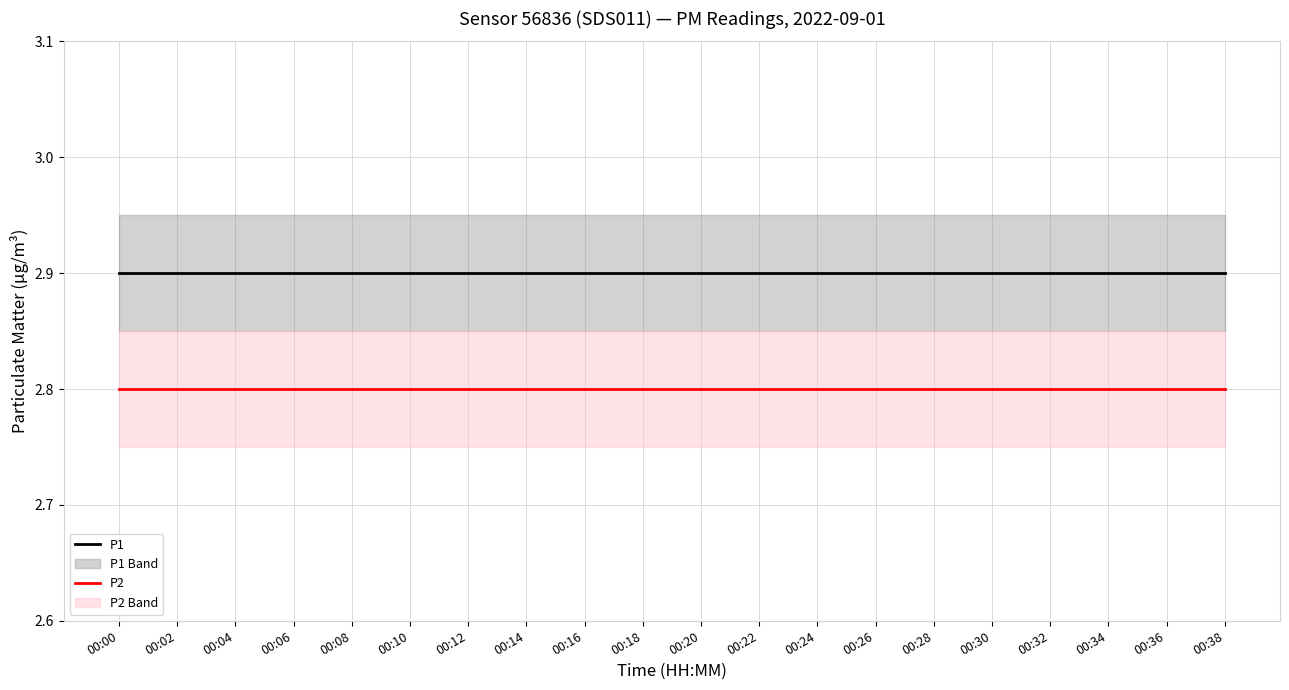

How many lines are shown in the chart?

2